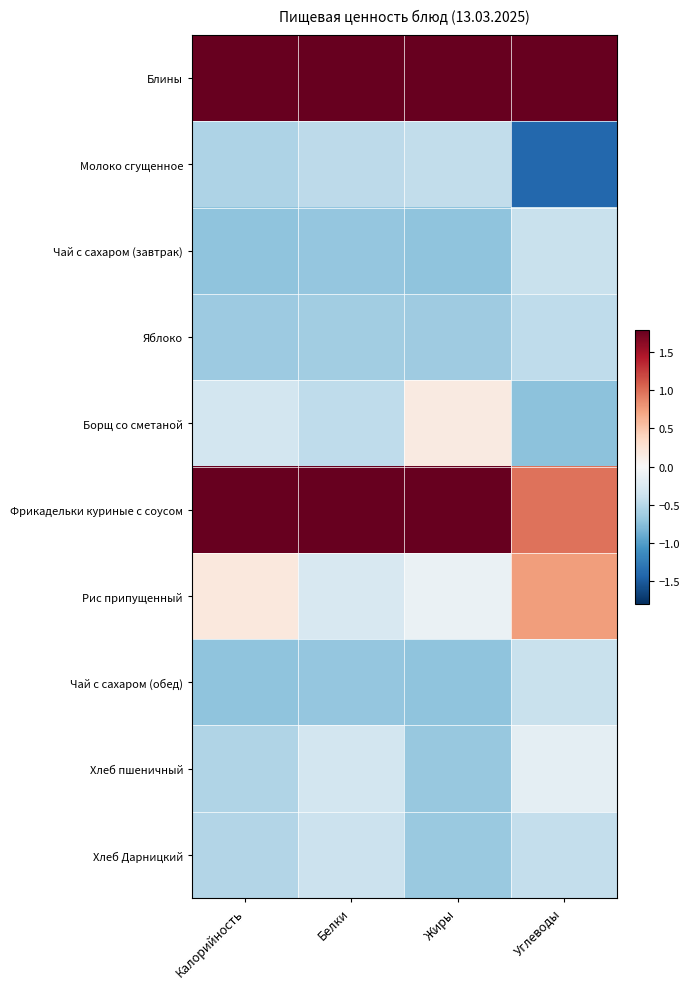

List the series in order of their peak value, highest first.

Блины, Фрикадельки куриные с соусом, Рис припущенный, Борщ со сметаной, Хлеб пшеничный, Хлеб Дарницкий, Чай с сахаром (завтрак), Чай с сахаром (обед), Молоко сгущенное, Яблоко